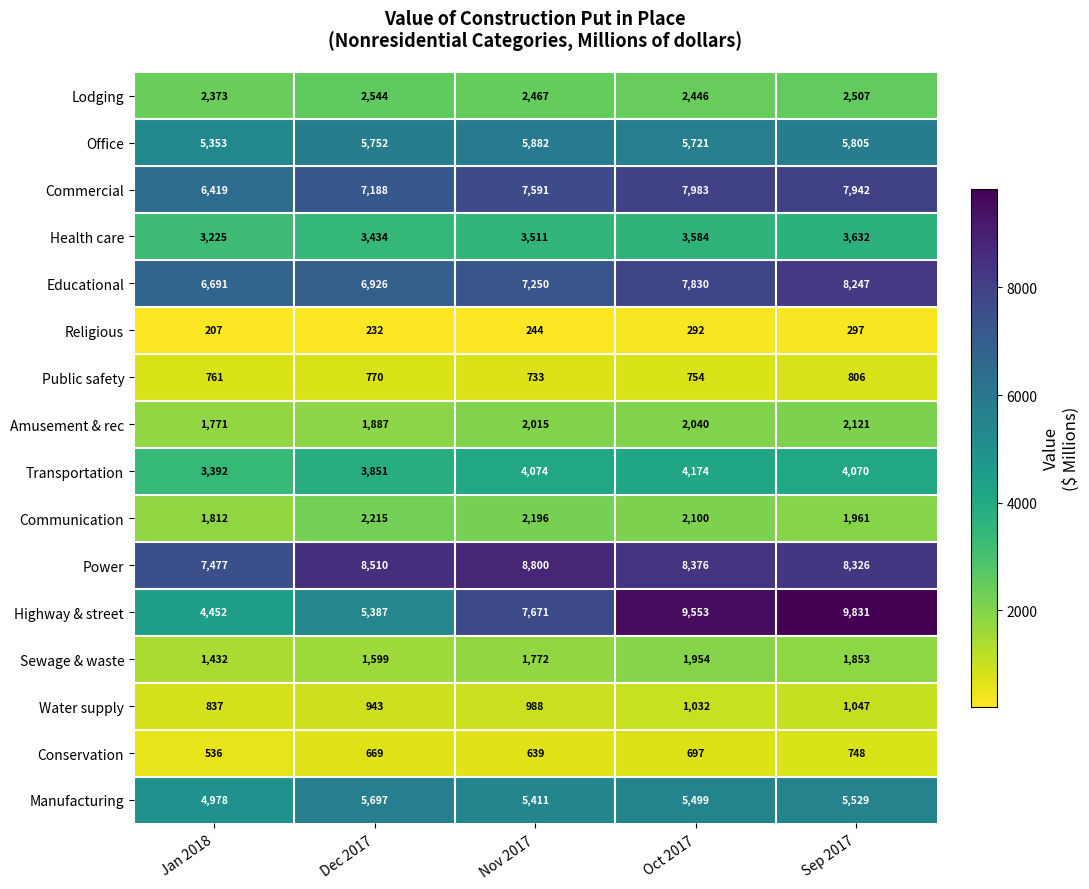

What is the lowest value of the Manufacturing series?

4978